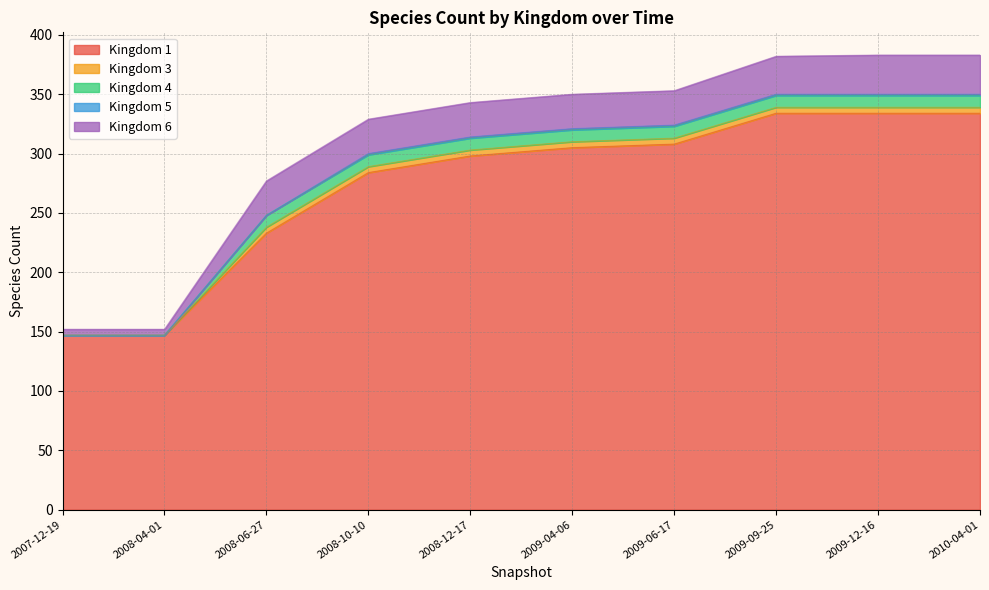

How many lines are shown in the chart?

5